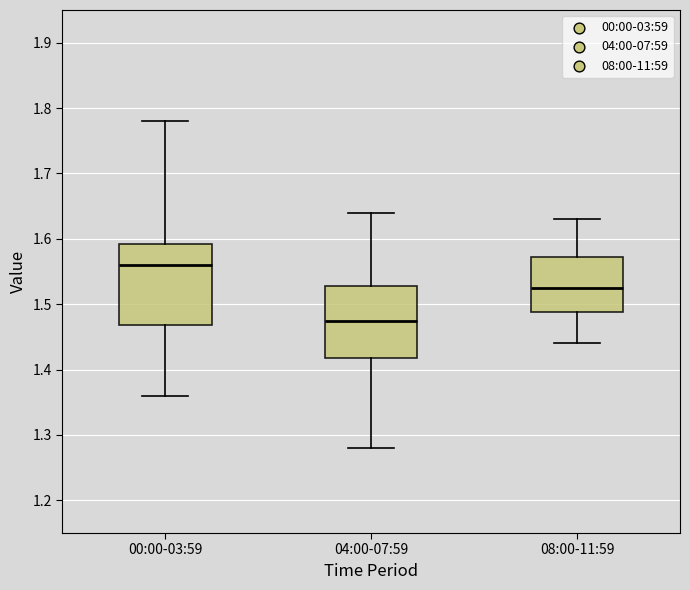

Which box has the lowest median line?

04:00-07:59